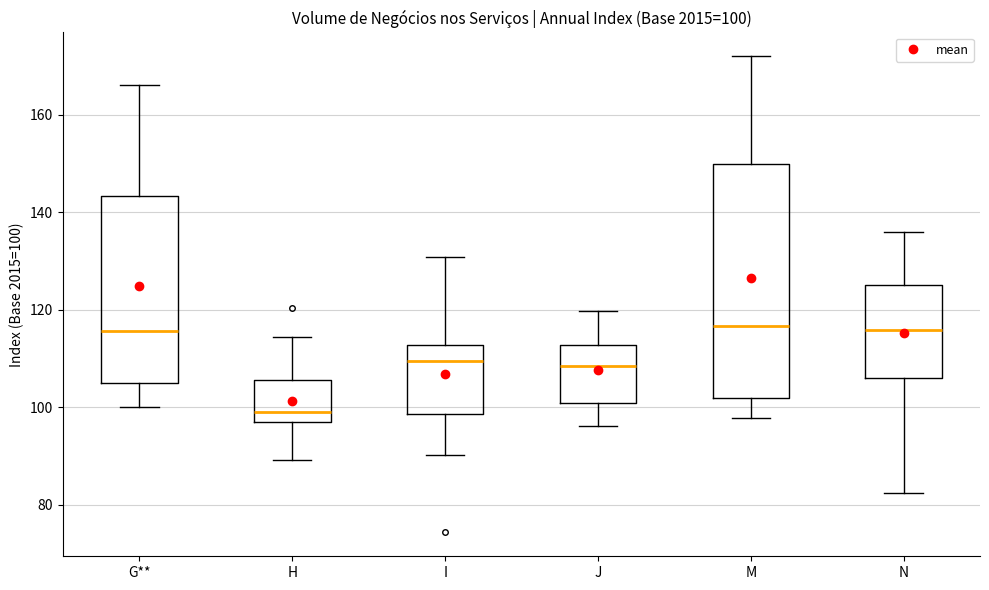

Comparing the boxes themselves (not the whiskers), which one is the tallest?

M